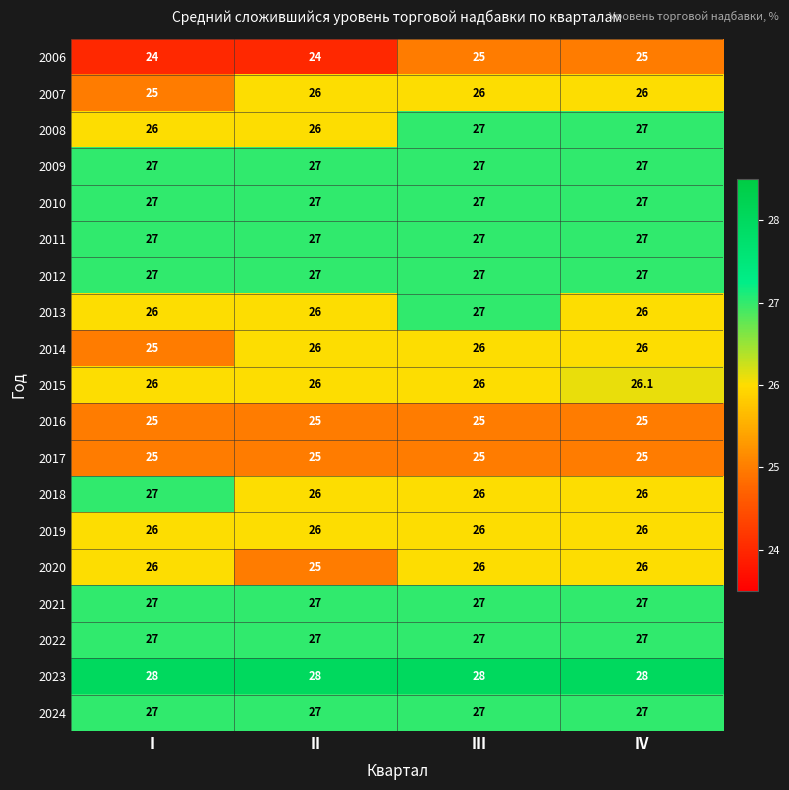

What is the difference between the highest and lowest values at II?

4.0